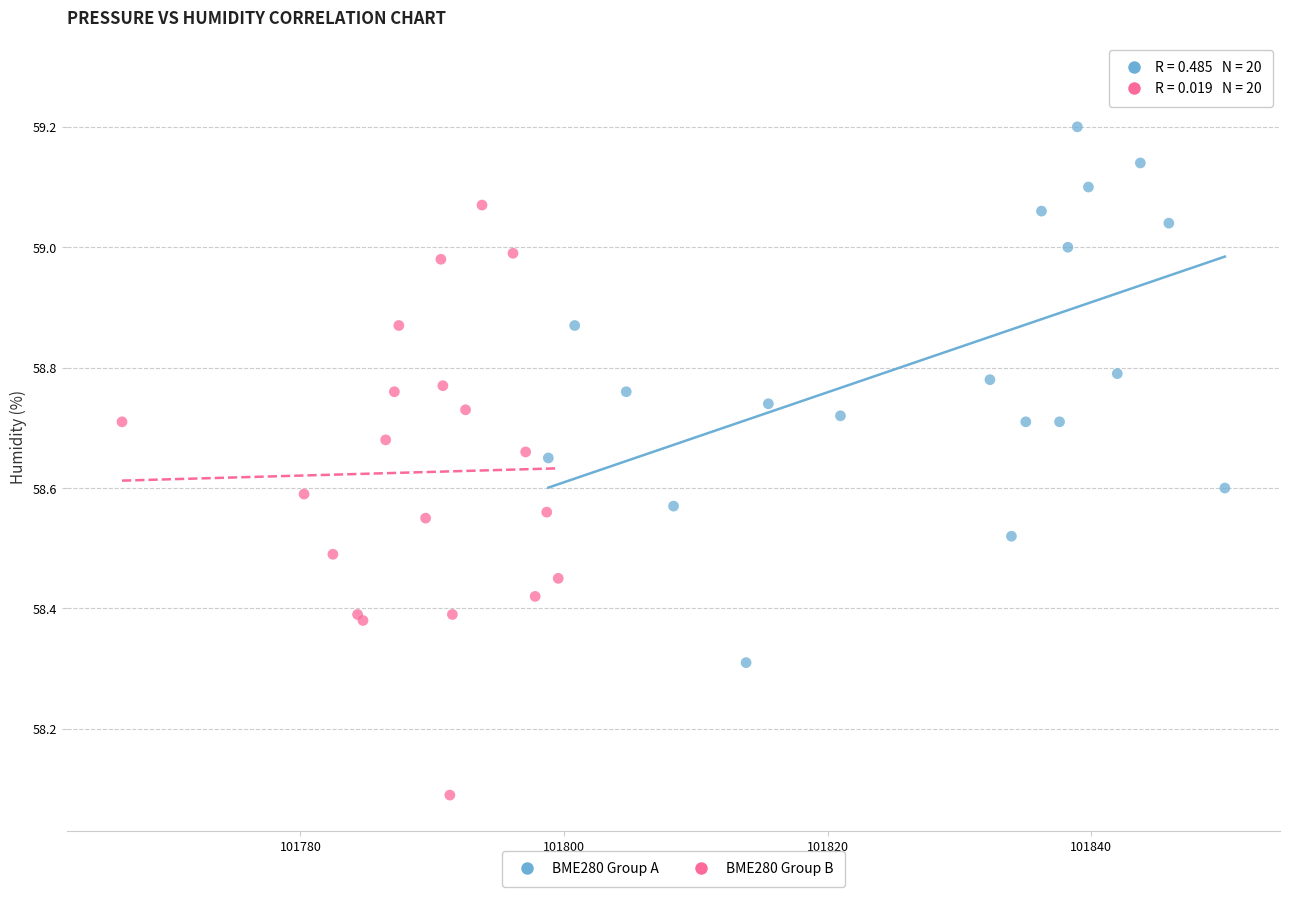

Which series contains the highest Y value?

BME280 Group A